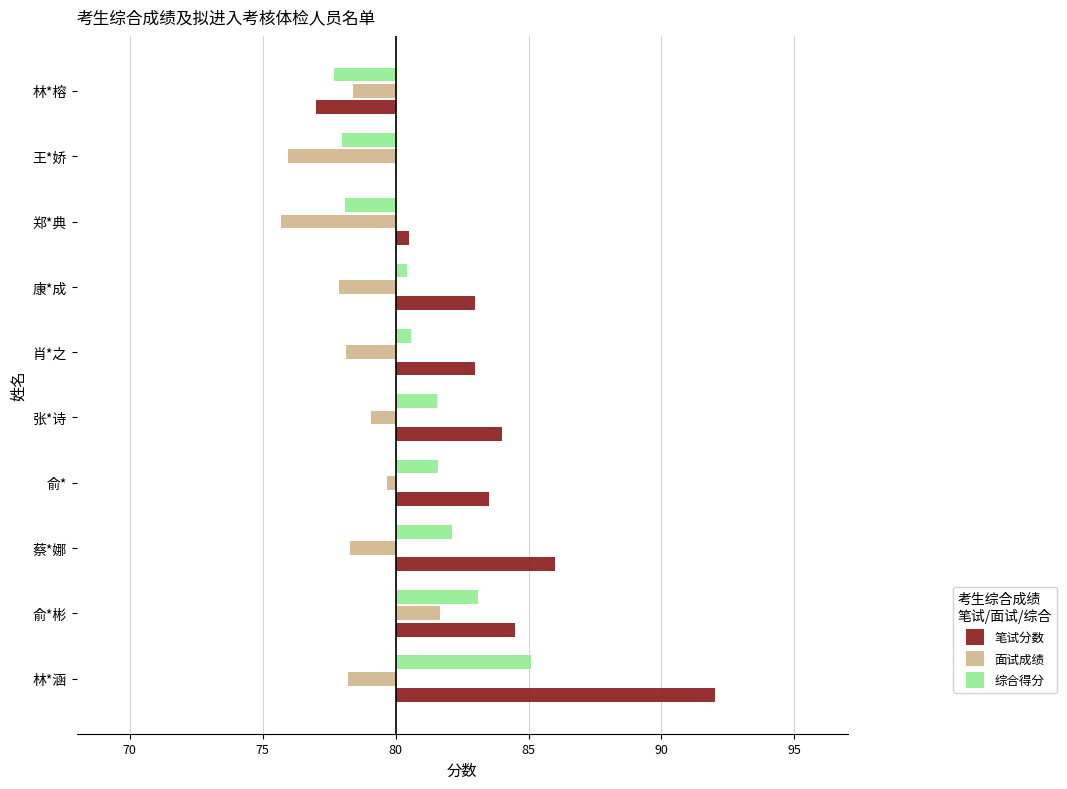

How many bars are there in each group?

3